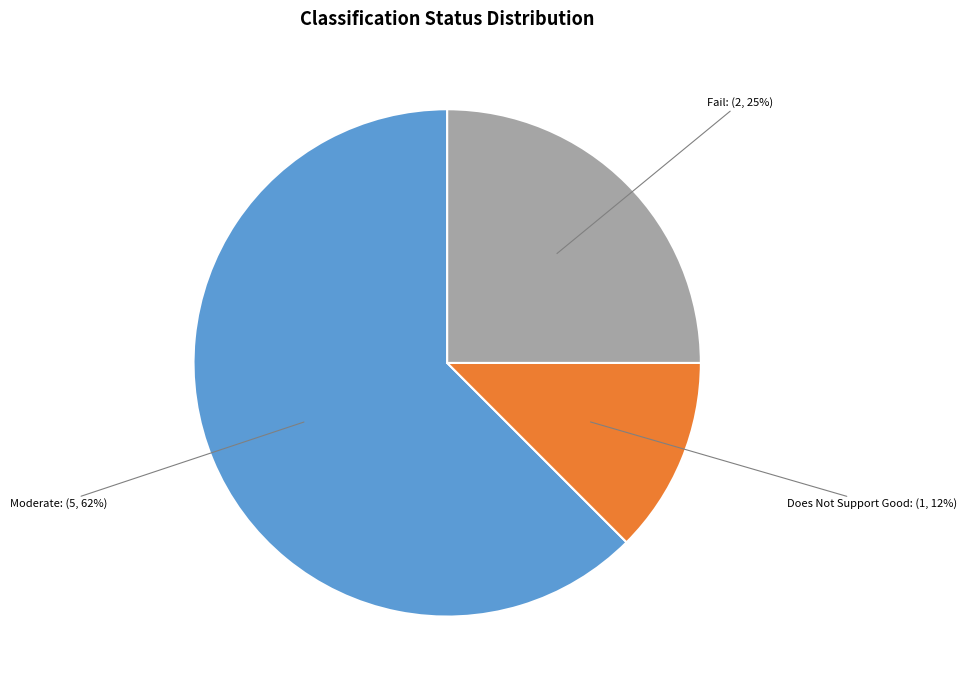

What percentage is the Fail slice, to the nearest percent?

25%